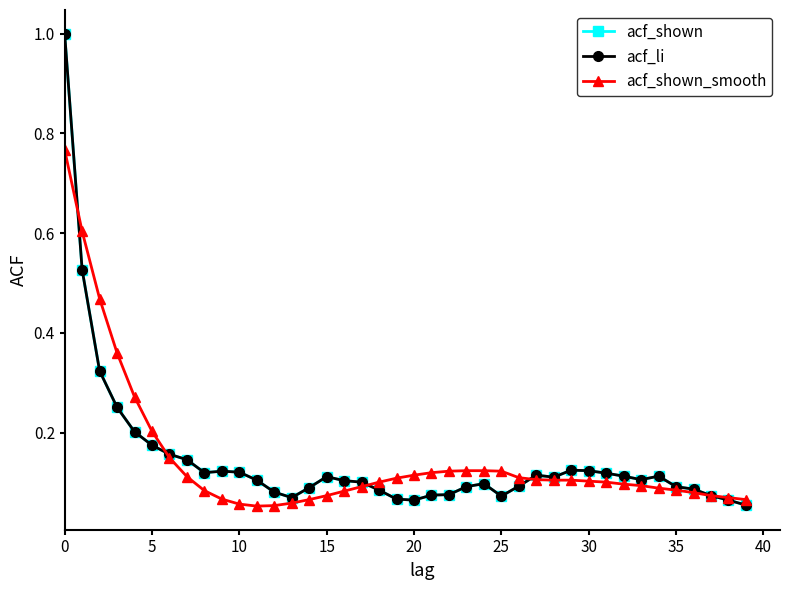

Does the chart have visible grid lines?

No